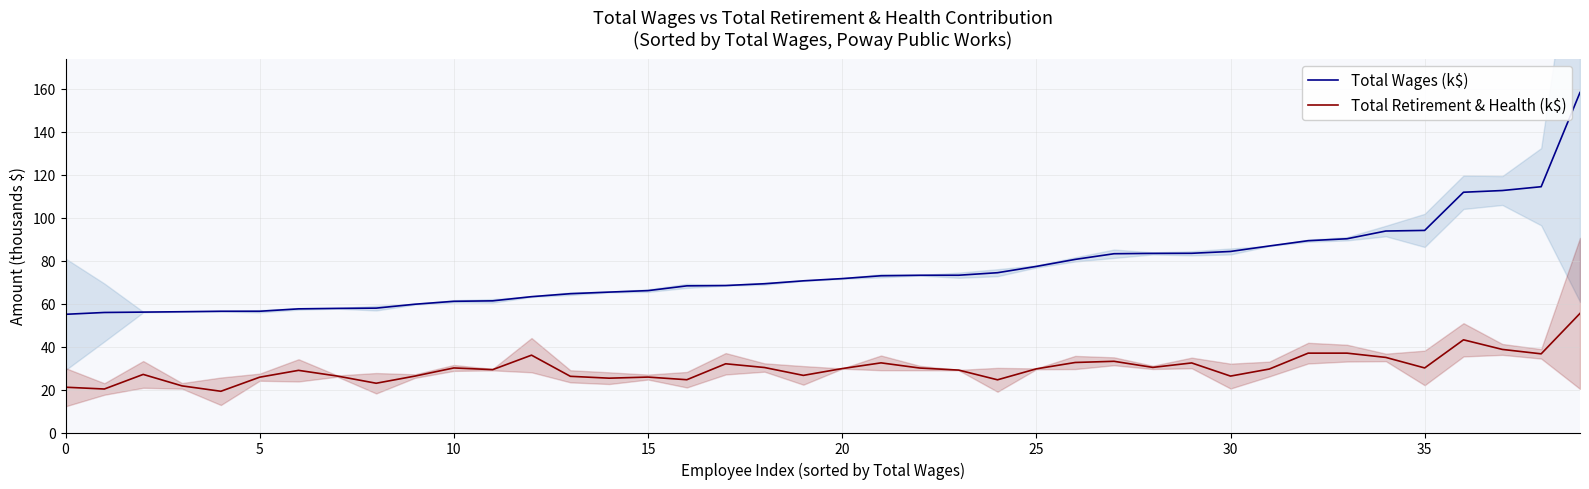

What is the difference between the maximum and minimum values in the Total Wages (k$) series?

103.2